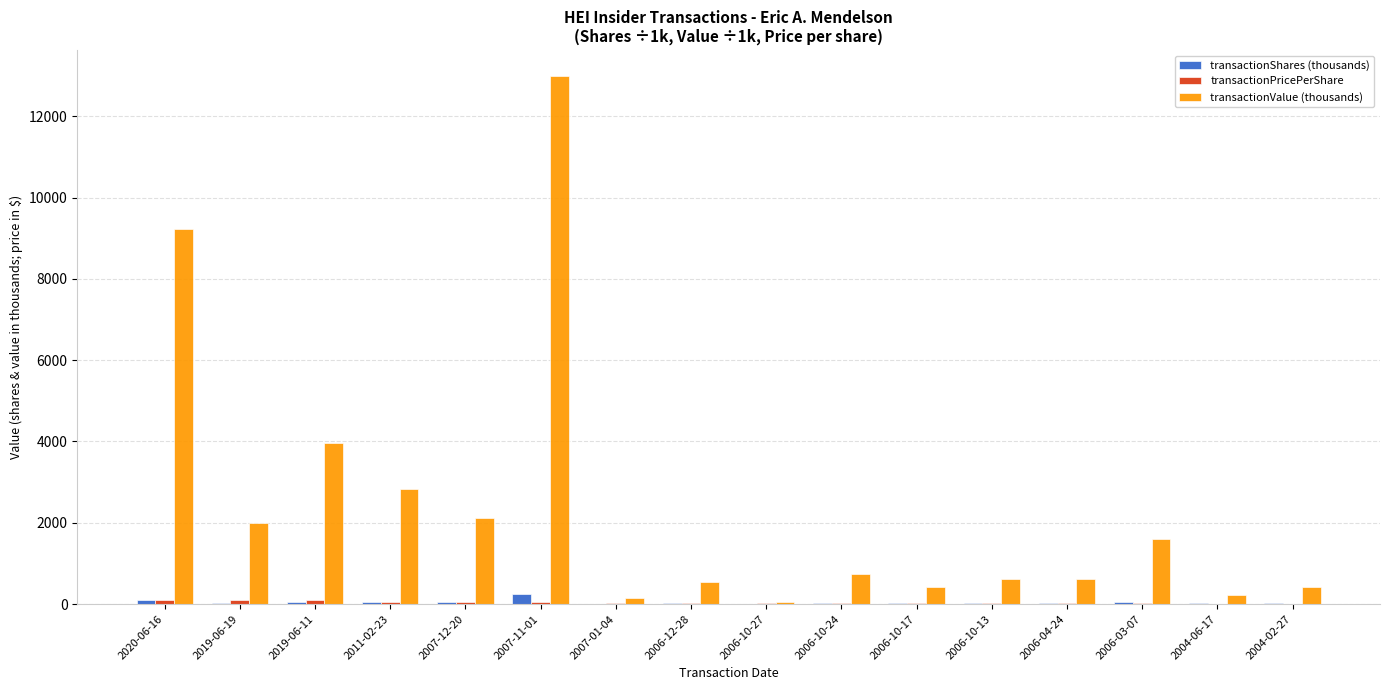

Which label corresponds to the largest value in the chart?

2007-11-01